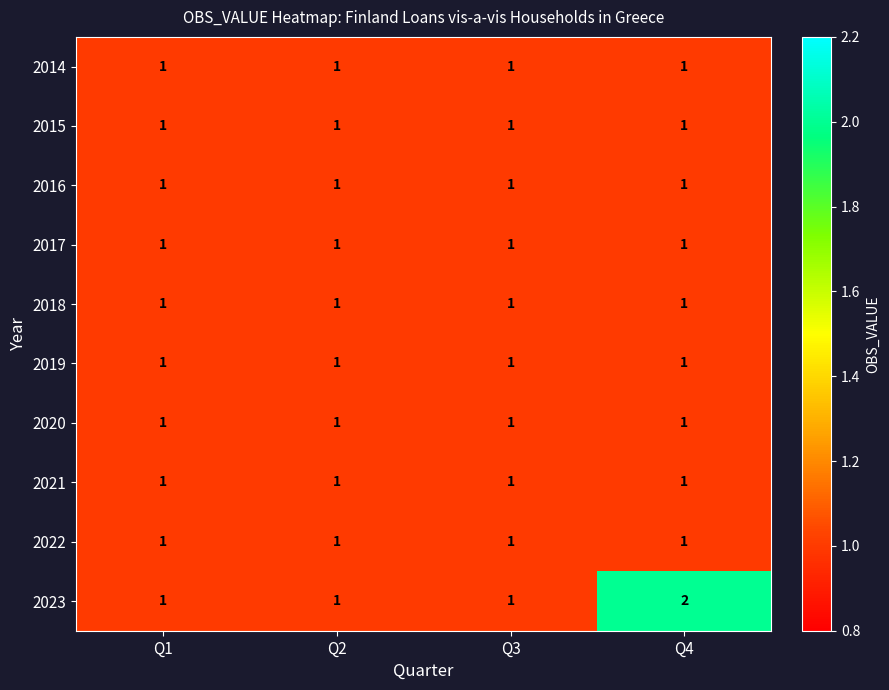

What is the total value across all series at Q3?

10